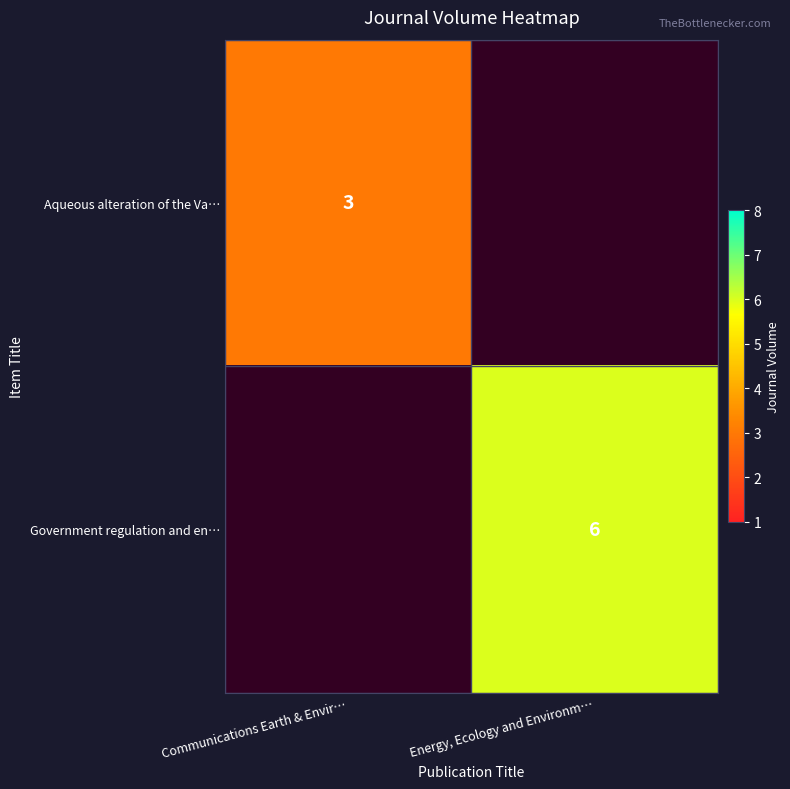

What is the smallest value displayed?

3.0